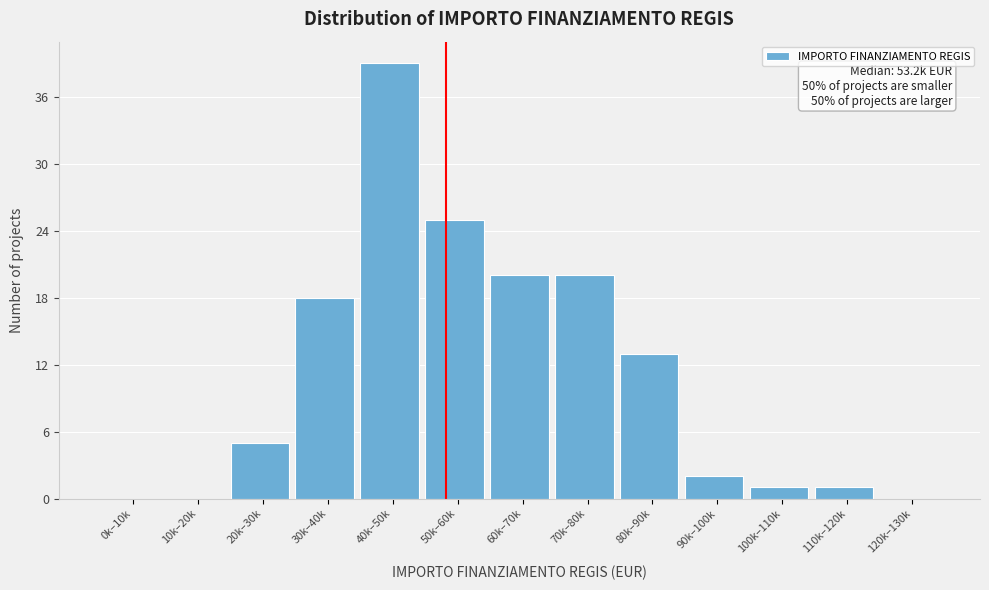

Reading left to right, transcribe all the data shown in this chart.

0k–10k=0	10k–20k=0	20k–30k=5	30k–40k=18	40k–50k=39	50k–60k=25	60k–70k=20	70k–80k=20	80k–90k=13	90k–100k=2	100k–110k=1	110k–120k=1	120k–130k=0